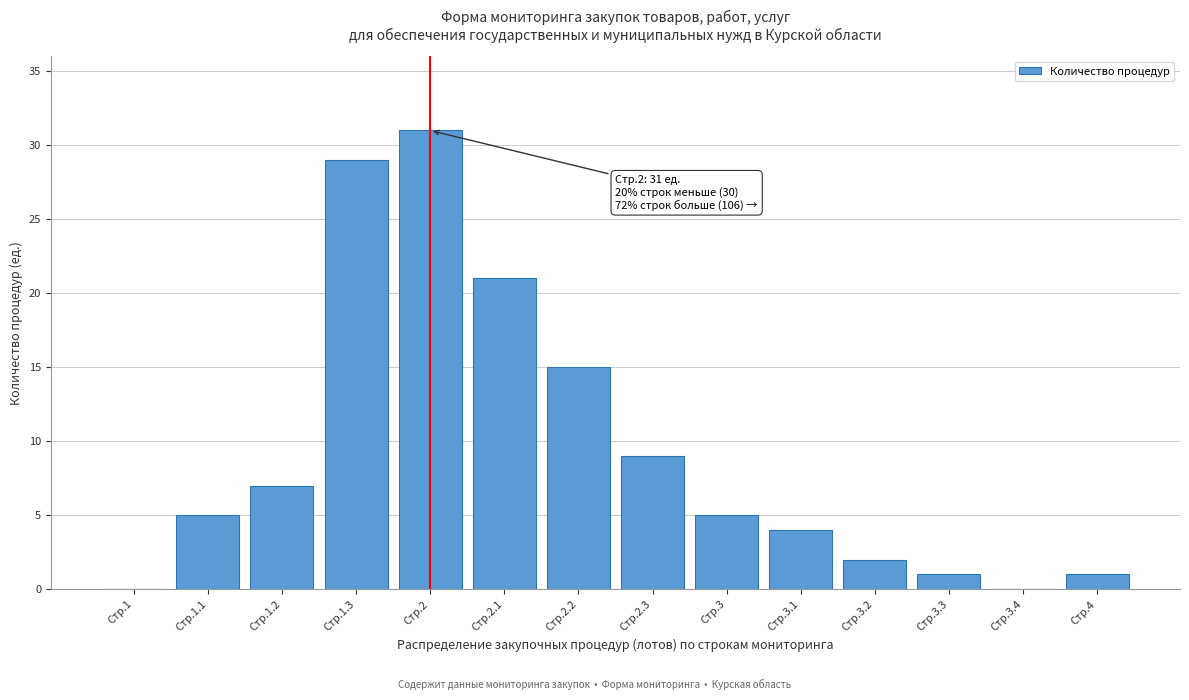

Reading right to left, extract all data points from this chart.

Стр.4=1	Стр.3.4=0	Стр.3.3=1	Стр.3.2=2	Стр.3.1=4	Стр.3=5	Стр.2.3=9	Стр.2.2=15	Стр.2.1=21	Стр.2=31	Стр.1.3=29	Стр.1.2=7	Стр.1.1=5	Стр.1=0